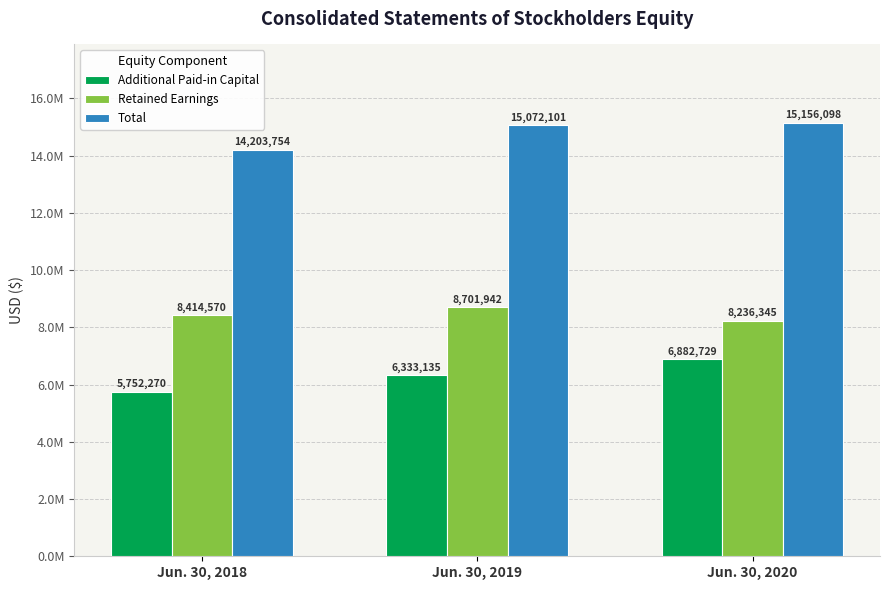

Which series changed the most between Jun. 30, 2018 and Jun. 30, 2020?

Additional Paid-in Capital